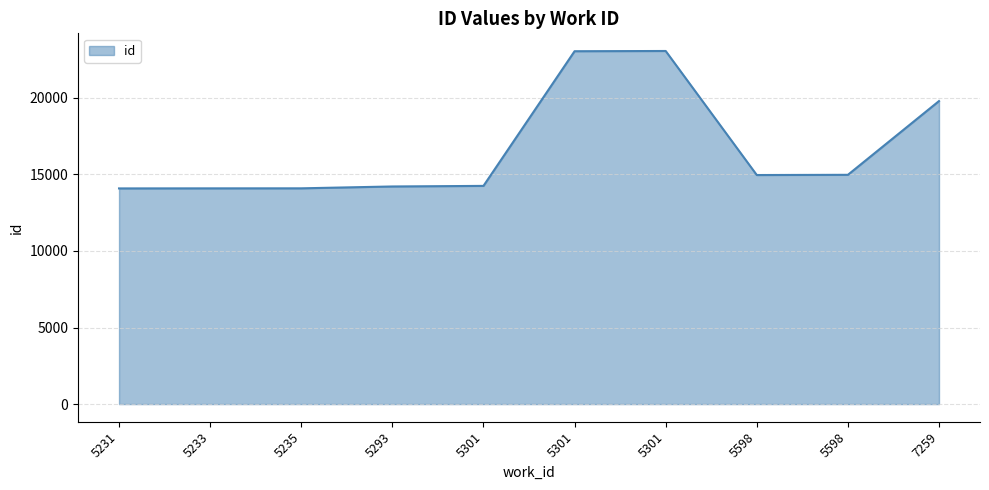

Does the chart display data point markers on the line(s)?

No